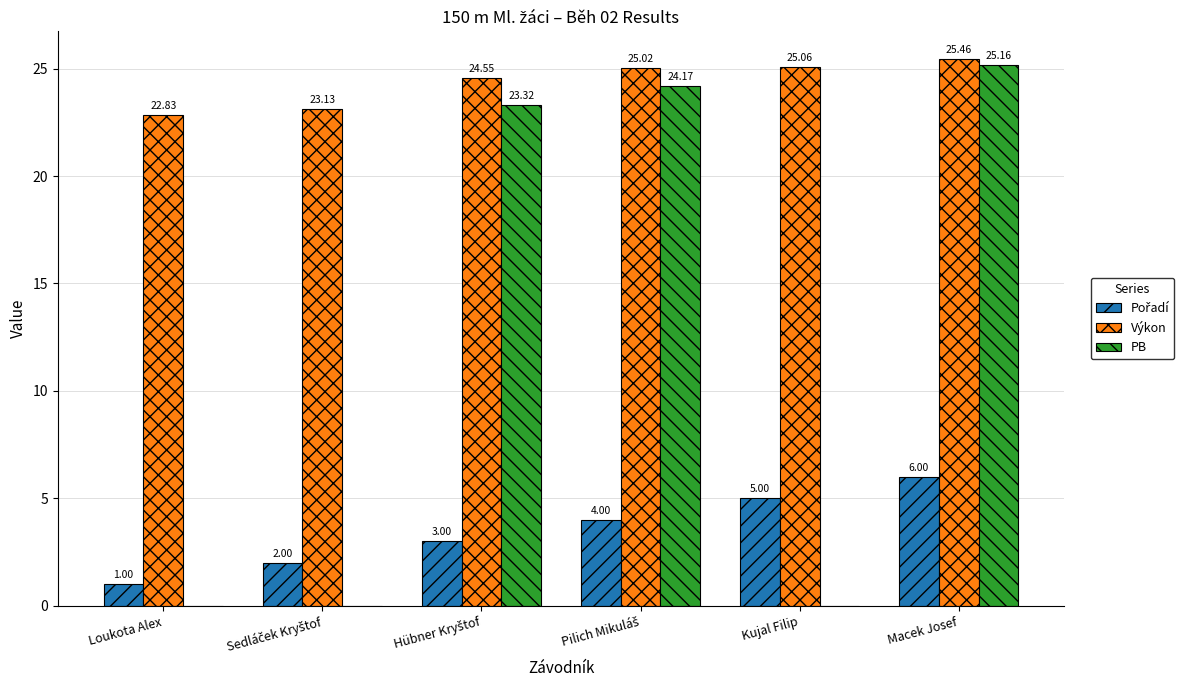

Which category has the highest value across all series?

Macek Josef